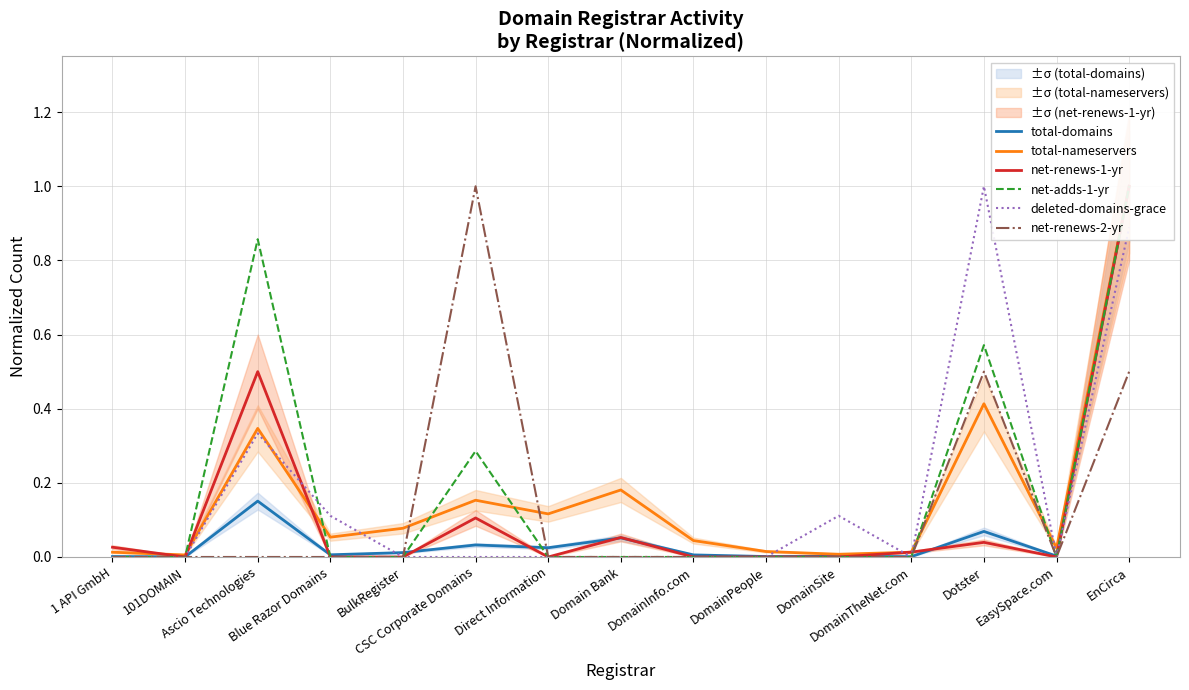

Reading right to left, list all the values displayed in this chart.

total-domains: EnCirca=1.0	EasySpace.com=0.0	Dotster=0.1	DomainTheNet.com=0.0	DomainSite=0.0	DomainPeople=0.0	DomainInfo.com=0.0	Domain Bank=0.1	Direct Information=0.0	CSC Corporate Domains=0.0	BulkRegister=0.0	Blue Razor Domains=0.0	Ascio Technologies=0.2	101DOMAIN=0.0	1 API GmbH=0.0
total-nameservers: EnCirca=1.0	EasySpace.com=0.0	Dotster=0.4	DomainTheNet.com=0.0	DomainSite=0.0	DomainPeople=0.0	DomainInfo.com=0.0	Domain Bank=0.2	Direct Information=0.1	CSC Corporate Domains=0.2	BulkRegister=0.1	Blue Razor Domains=0.1	Ascio Technologies=0.3	101DOMAIN=0.0	1 API GmbH=0.0
net-renews-1-yr: EnCirca=1.0	EasySpace.com=0.0	Dotster=0.0	DomainTheNet.com=0.0	DomainSite=0.0	DomainPeople=0.0	DomainInfo.com=0.0	Domain Bank=0.1	Direct Information=0.0	CSC Corporate Domains=0.1	BulkRegister=0.0	Blue Razor Domains=0.0	Ascio Technologies=0.5	101DOMAIN=0.0	1 API GmbH=0.0
net-adds-1-yr: EnCirca=1.0	EasySpace.com=0.0	Dotster=0.6	DomainTheNet.com=0.0	DomainSite=0.0	DomainPeople=0.0	DomainInfo.com=0.0	Domain Bank=0.0	Direct Information=0.0	CSC Corporate Domains=0.3	BulkRegister=0.0	Blue Razor Domains=0.0	Ascio Technologies=0.9	101DOMAIN=0.0	1 API GmbH=0.0
deleted-domains-grace: EnCirca=0.9	EasySpace.com=0.0	Dotster=1.0	DomainTheNet.com=0.0	DomainSite=0.1	DomainPeople=0.0	DomainInfo.com=0.0	Domain Bank=0.0	Direct Information=0.0	CSC Corporate Domains=0.0	BulkRegister=0.0	Blue Razor Domains=0.1	Ascio Technologies=0.3	101DOMAIN=0.0	1 API GmbH=0.0
net-renews-2-yr: EnCirca=0.5	EasySpace.com=0.0	Dotster=0.5	DomainTheNet.com=0.0	DomainSite=0.0	DomainPeople=0.0	DomainInfo.com=0.0	Domain Bank=0.0	Direct Information=0.0	CSC Corporate Domains=1.0	BulkRegister=0.0	Blue Razor Domains=0.0	Ascio Technologies=0.0	101DOMAIN=0.0	1 API GmbH=0.0